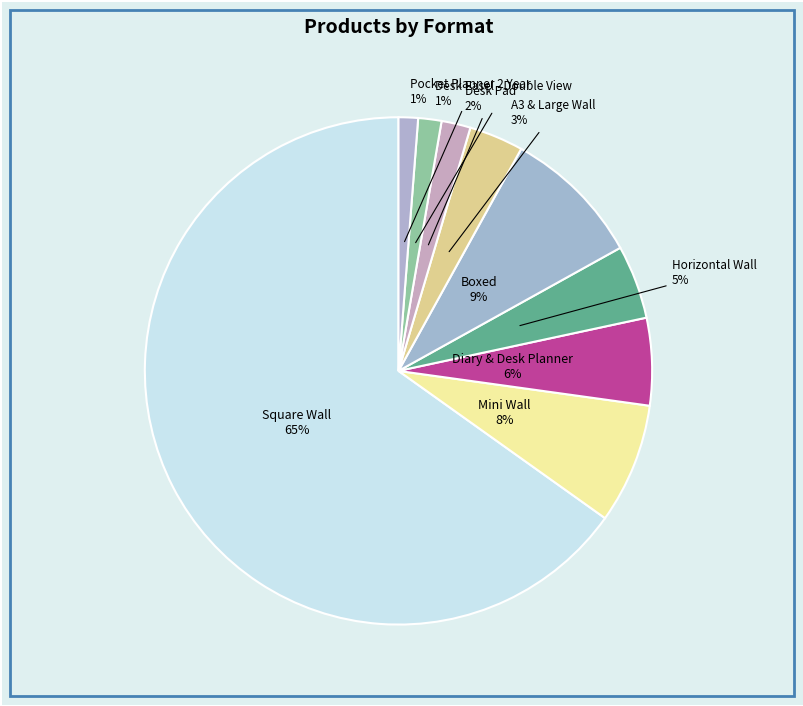

What is the majority slice?

Square Wall